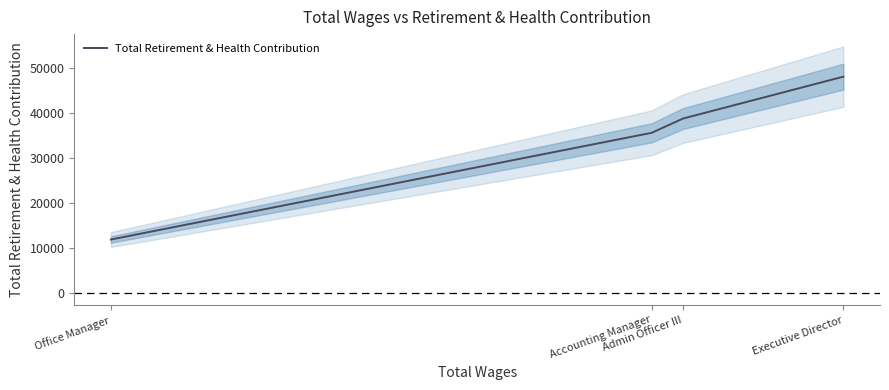

What is the approximate value at Executive Director, to the nearest 100?

48000